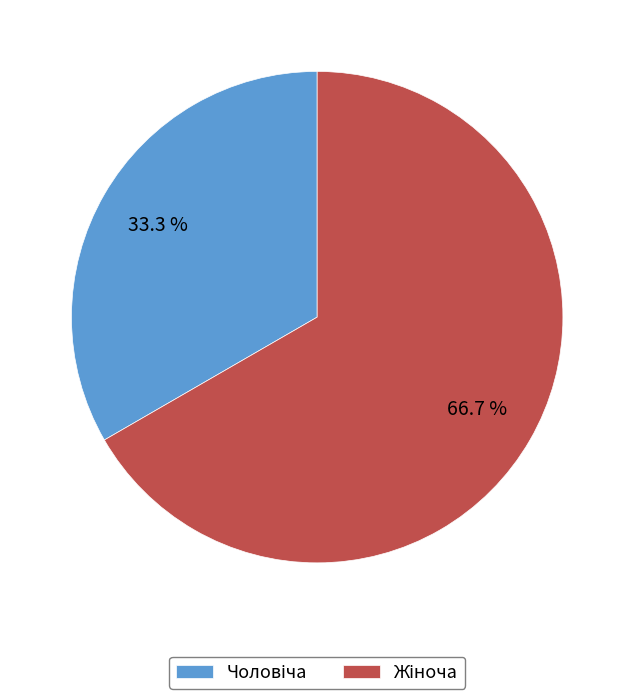

Does any single category account for the majority?

Yes